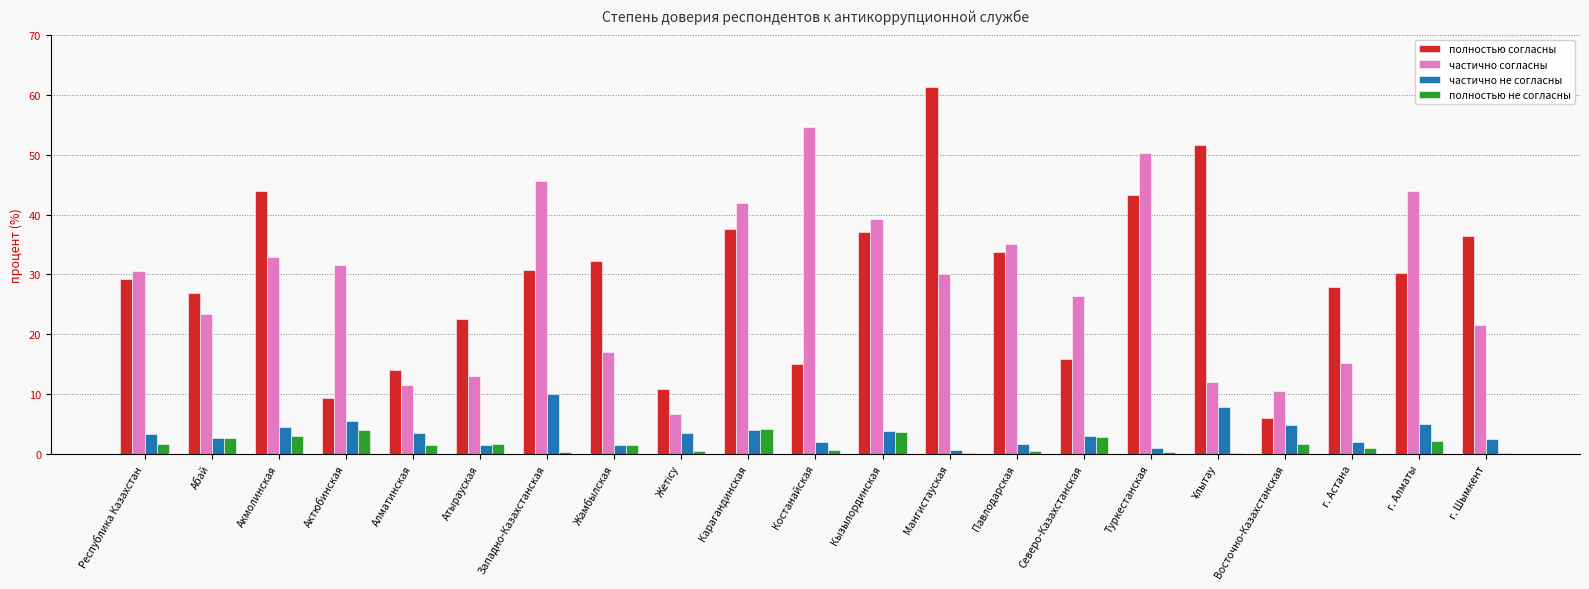

True or false: полностью согласны has a value of 4.8 at Алматинская.

False